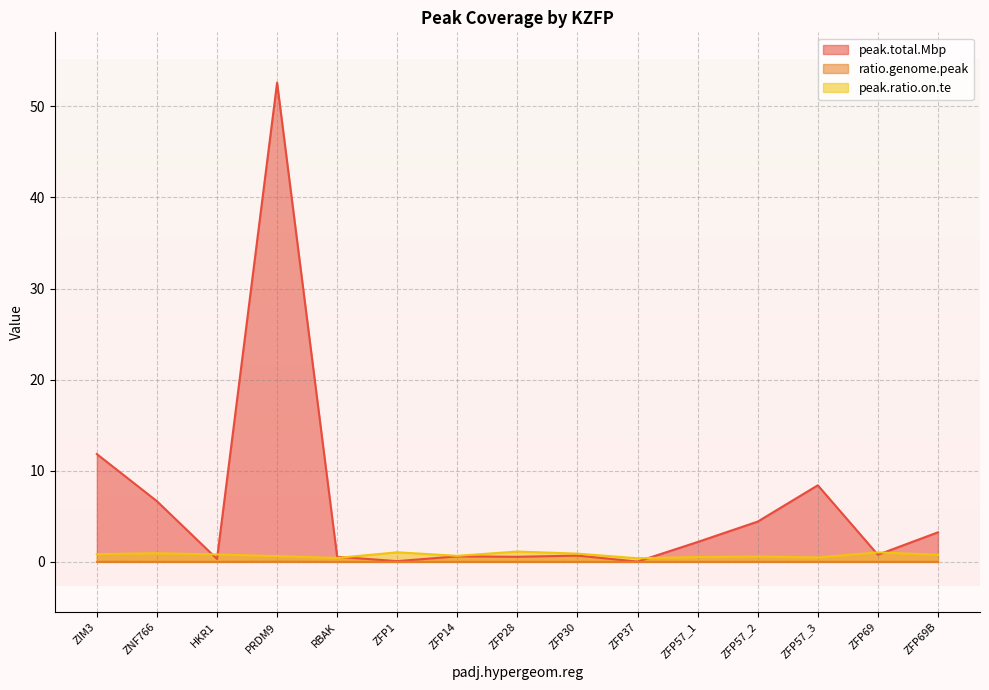

Which category has the highest value in the peak.total.Mbp series?

PRDM9